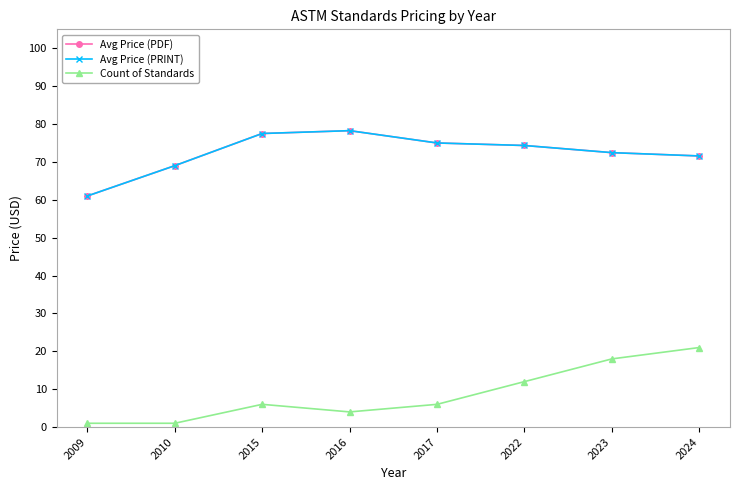

Does the chart have visible grid lines?

No